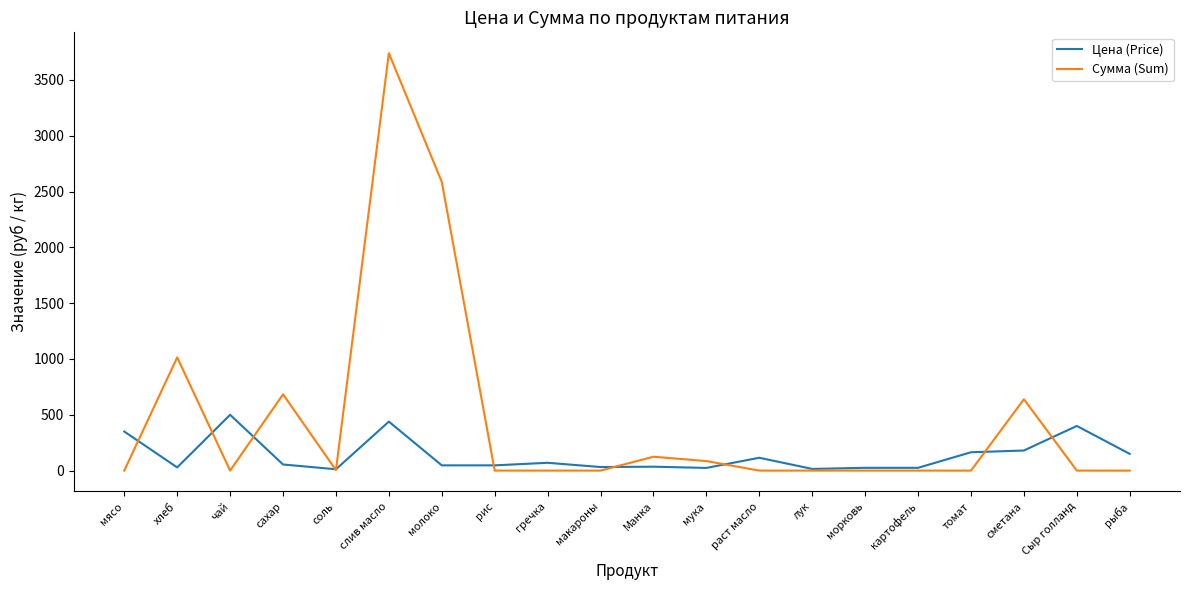

The value of Сумма (Sum) at рыба is 0.0. True or false?

True